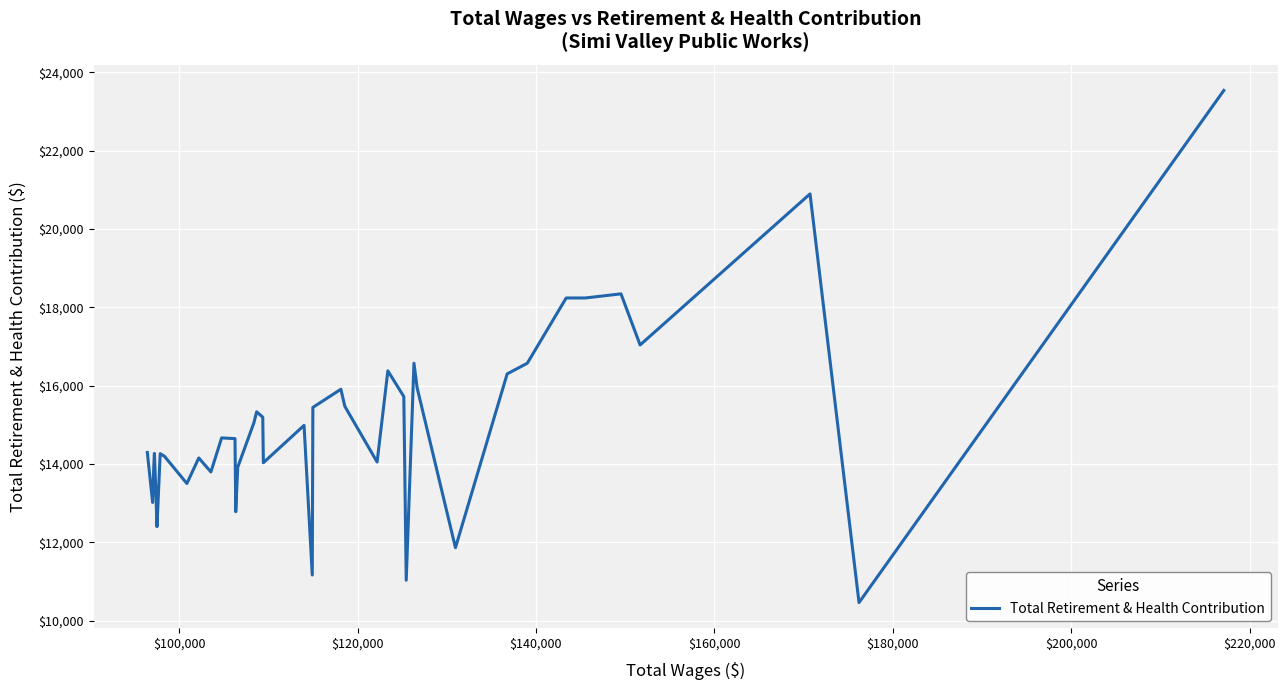

What is the sum of all values?

600897